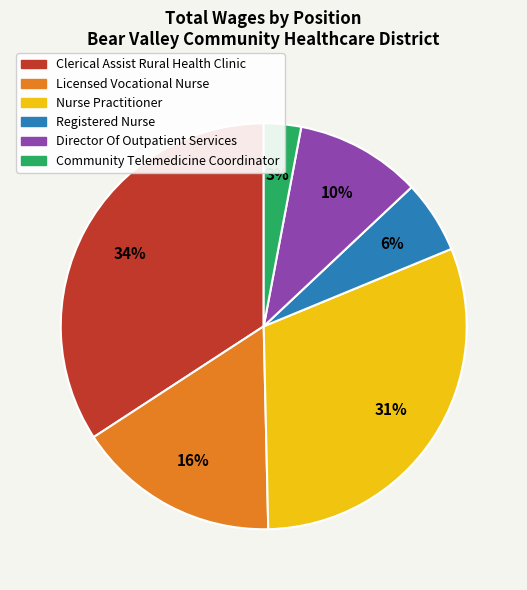

To the nearest percent, what is the combined percentage of Nurse Practitioner and Community Telemedicine Coordinator?

34%